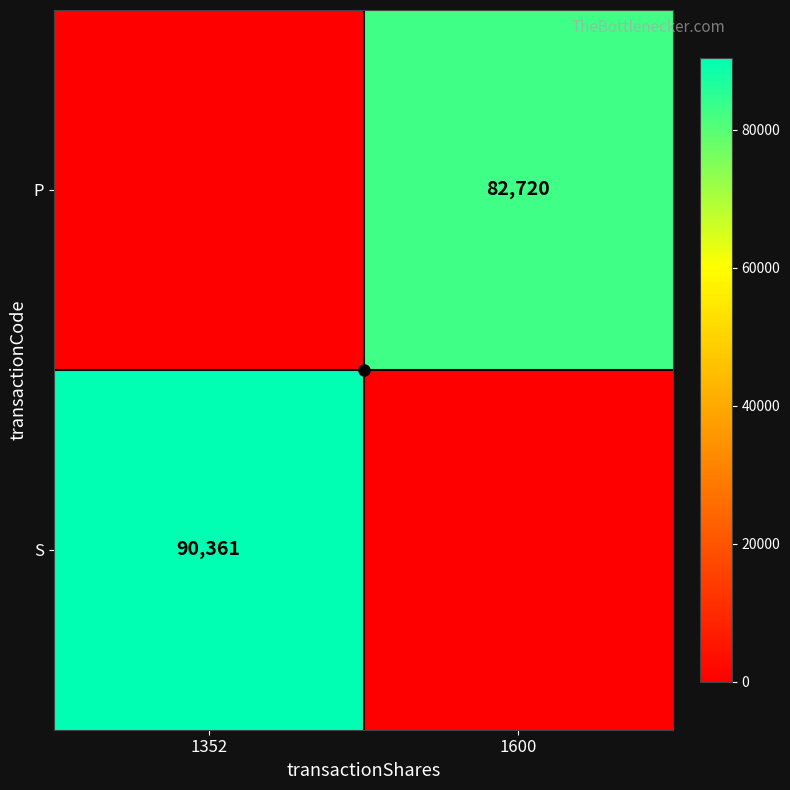

What is the sum of all S values?

90361